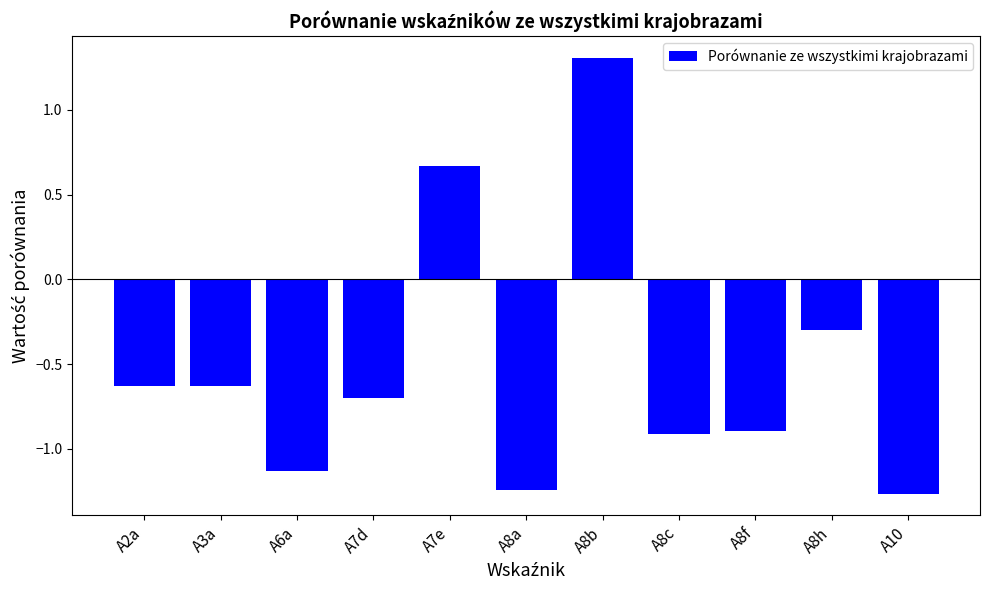

What position from the left is A8b?

7